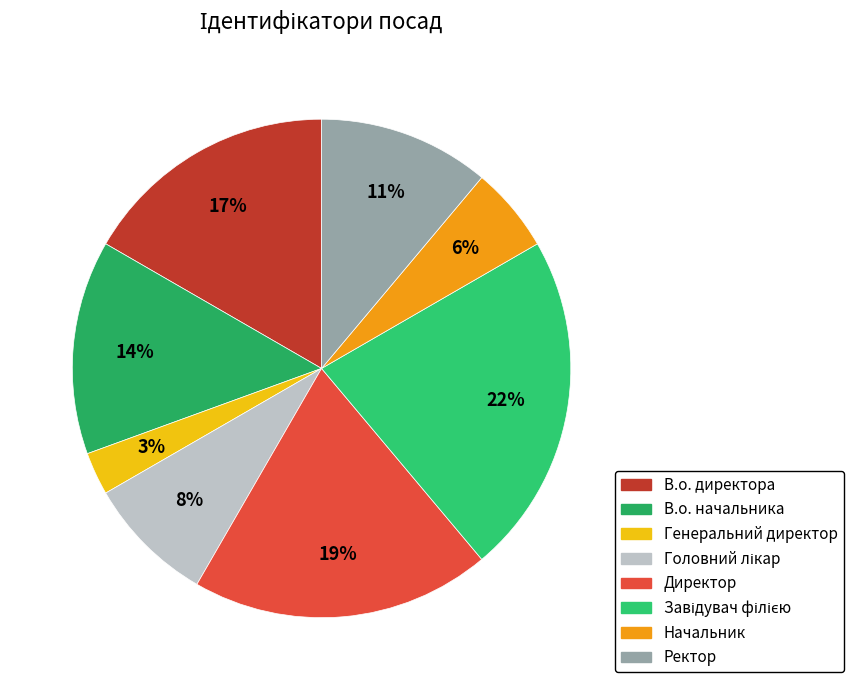

How many slices are in this pie chart?

8